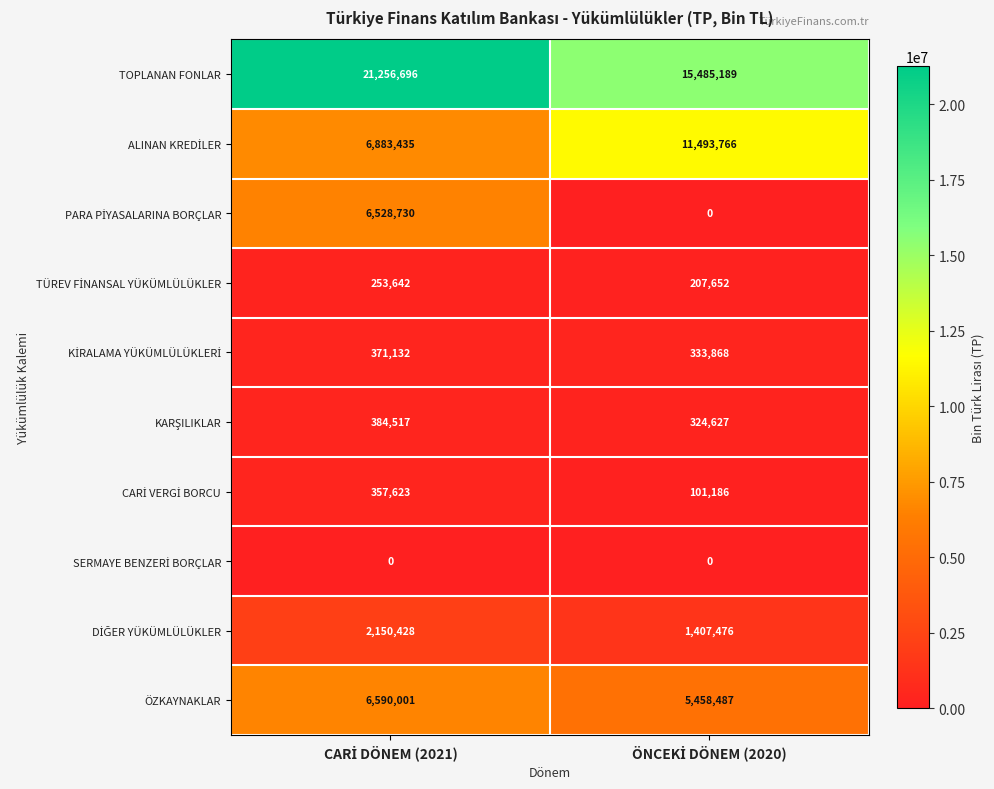

What is the greatest value displayed?

21256696